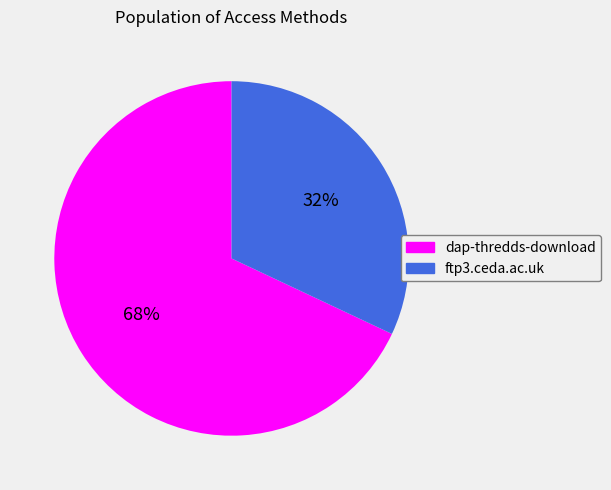

Approximately how many times larger is the value at dap-thredds-download compared to ftp3.ceda.ac.uk?

2.1